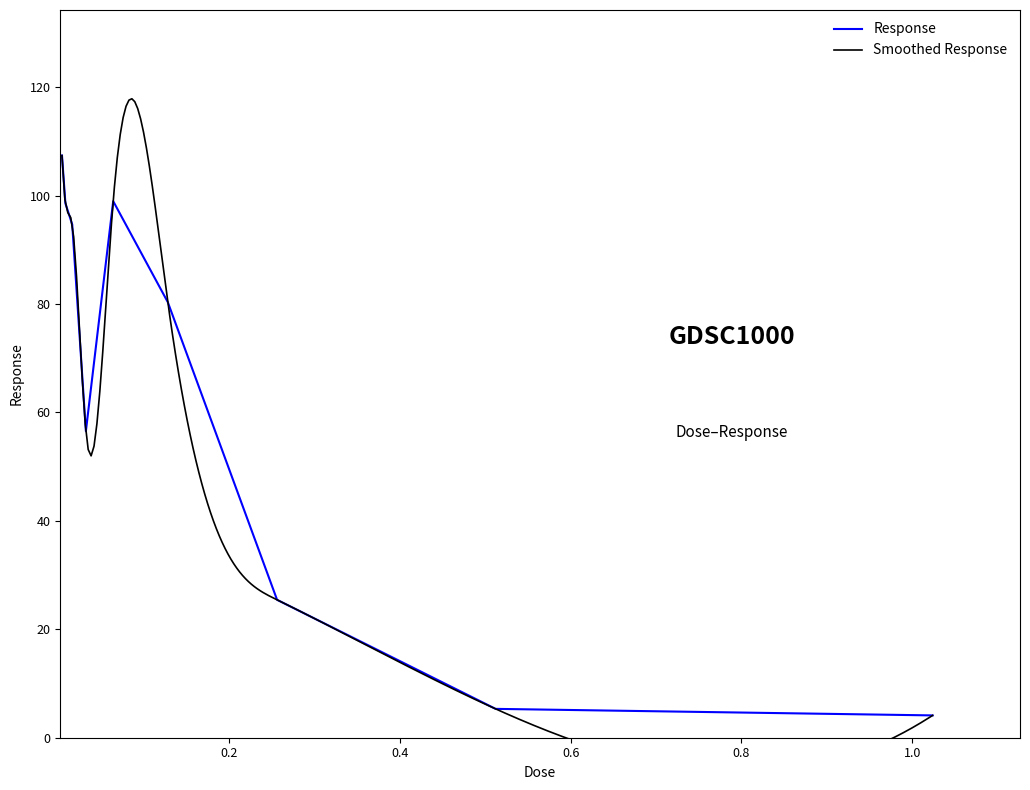

True or false: there are more than 0 points higher than both neighbors.

True